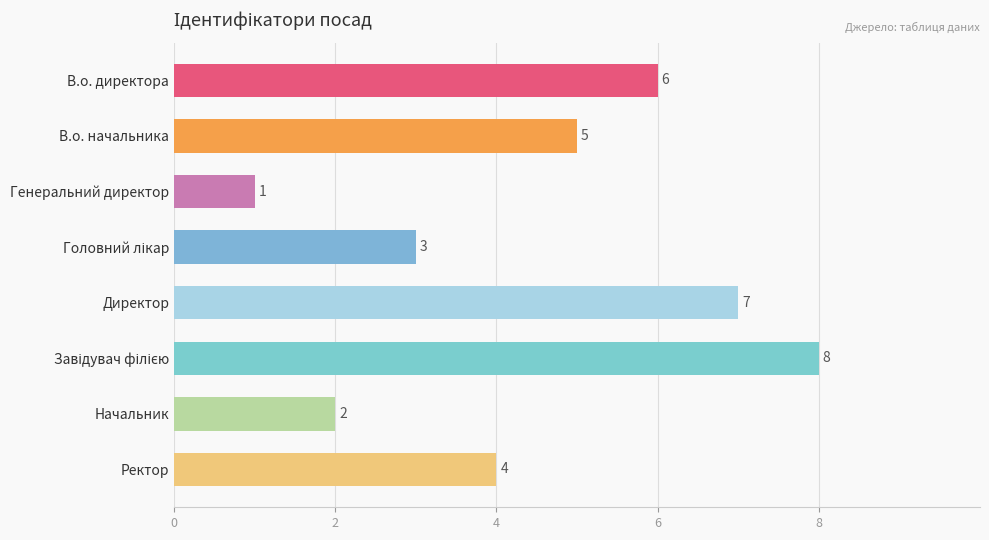

The value at Генеральний директор is 0. True or false?

False